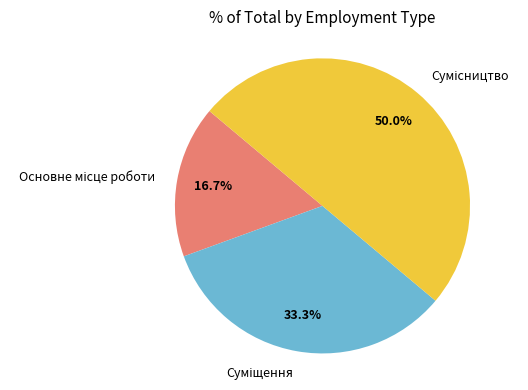

Approximately how many times larger is the value at Суміщення compared to Основне місце роботи?

2.0